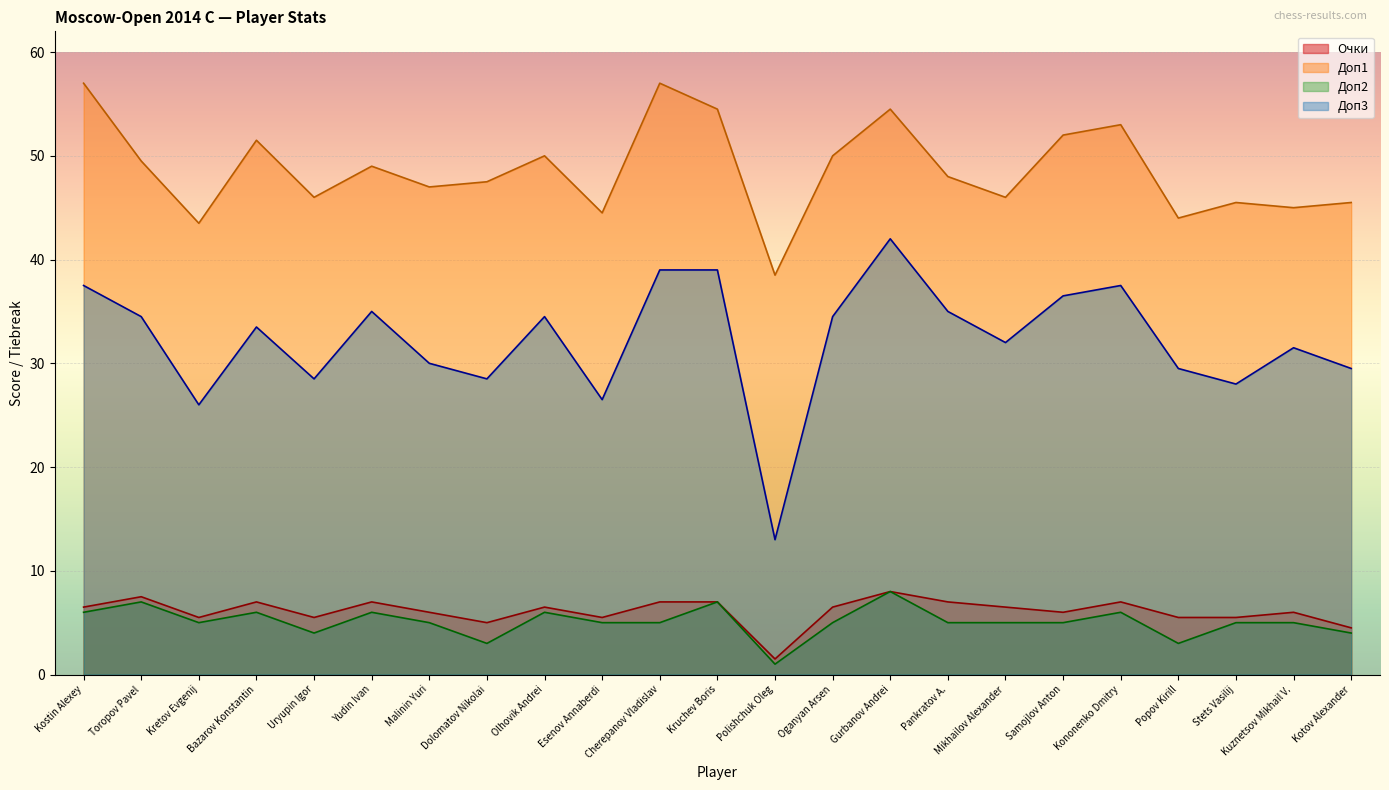

Which has a higher value, Yudin Ivan or Bazarov Konstantin?

Yudin Ivan